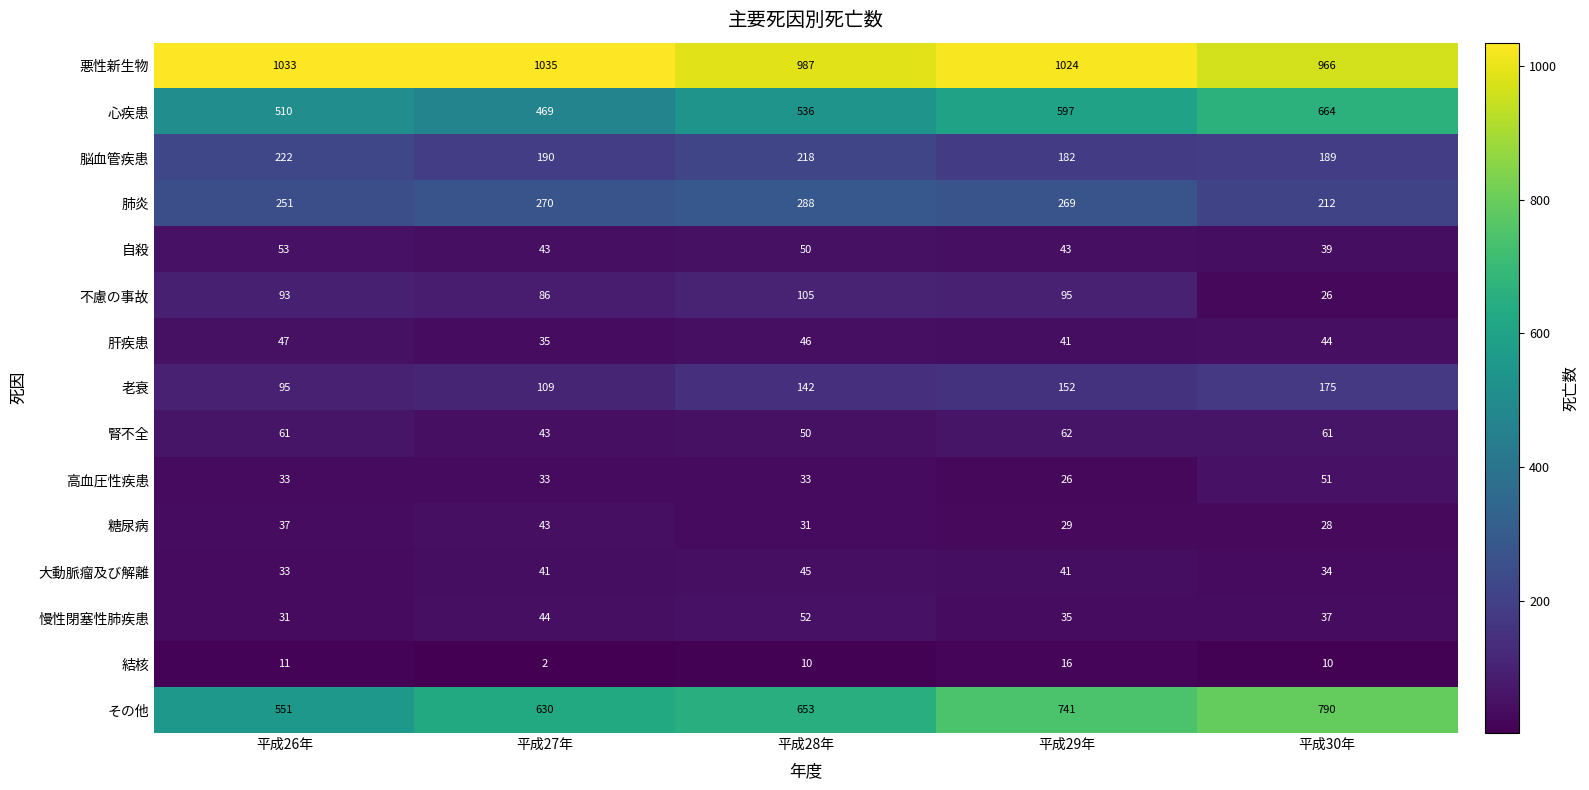

Is it true that 不慮の事故 equals 93 at 平成26年?

True